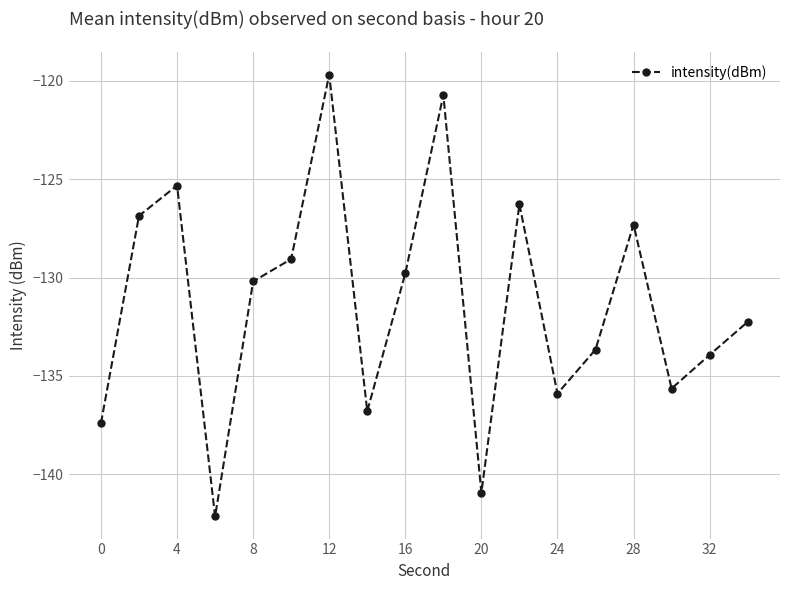

What is the greatest value displayed?

-119.7